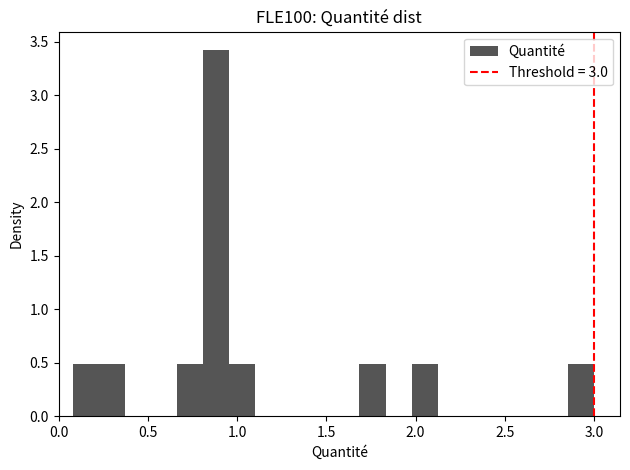

Around what value on the x-axis is the tallest bar? Give the approximate position of its centre, as read against the axis.

0.90